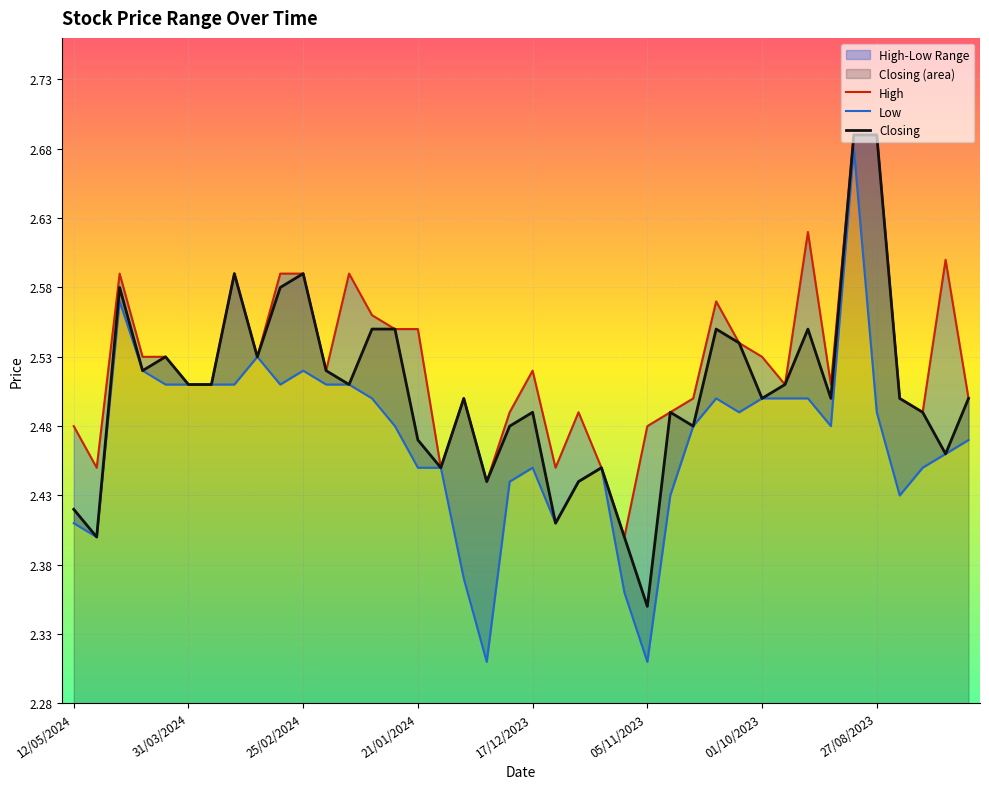

True or false: Closing has a value of 3.9 at 17/12/2023.

False